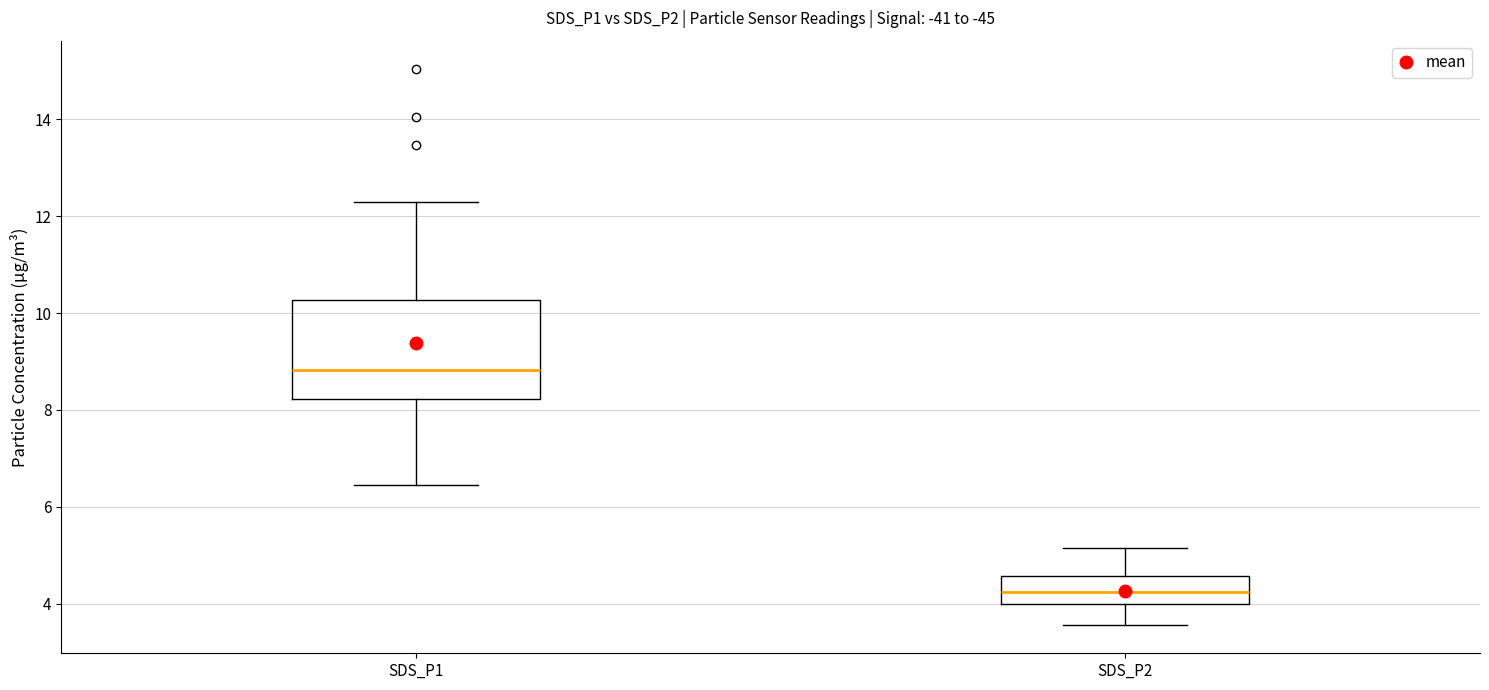

Reading left to right, read every box against the y-axis: the position of its median line, the range the box covers, and the ends of its whiskers. The values are not printed on the chart, so give them approximately, as read against the axis.

SDS_P1: median 8.8, box 8.2 to 10.2, whiskers 6.4 to 12.4
SDS_P2: median 4.2, box 4.0 to 4.6, whiskers 3.6 to 5.2